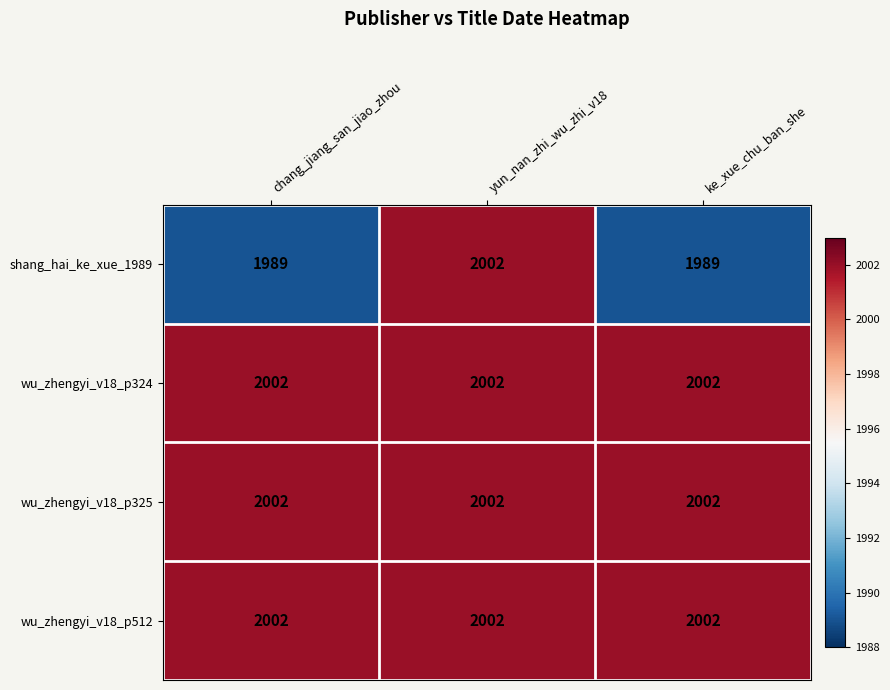

The value of wu_zhengyi_v18_p325 at chang_jiang_san_jiao_zhou is 2002. True or false?

True